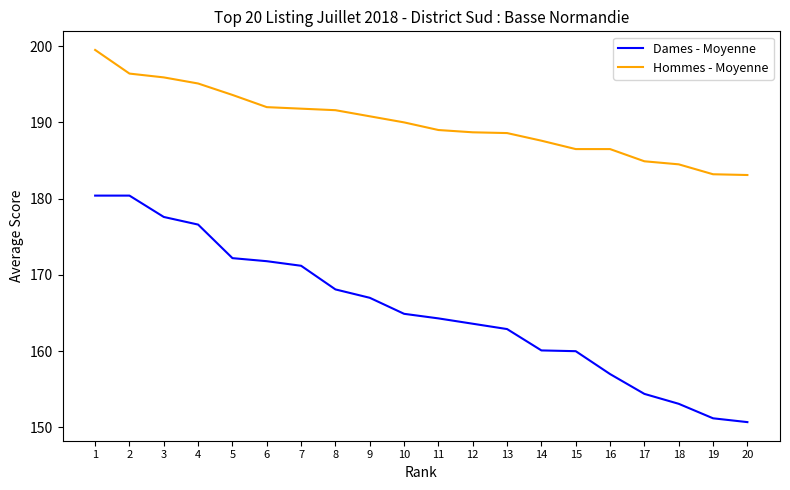

Which series changed the most between 3 and 18?

Dames - Moyenne